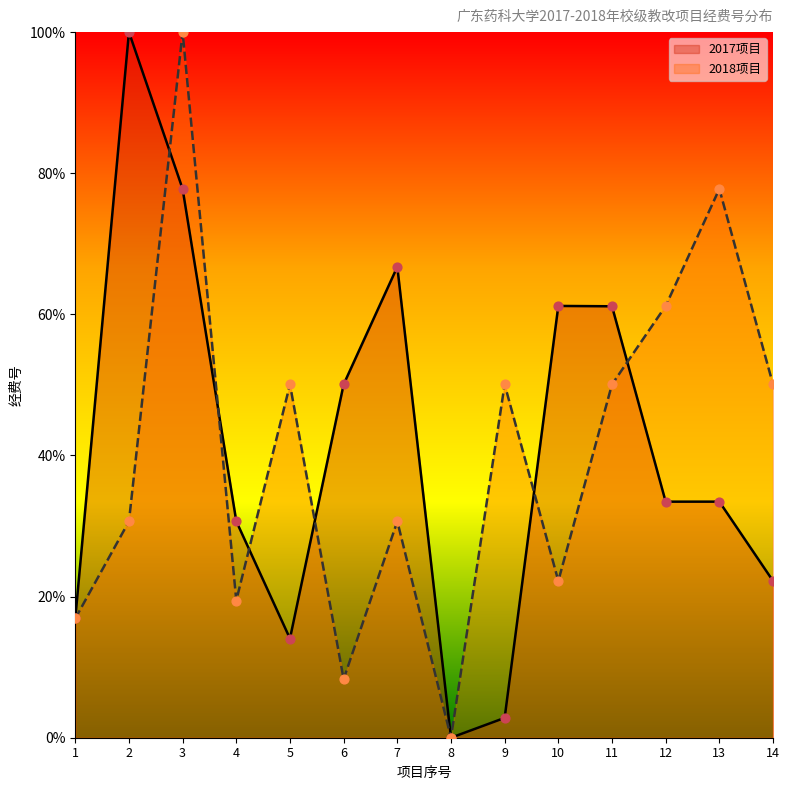

Which series has the largest Y range (max minus min)?

2017项目